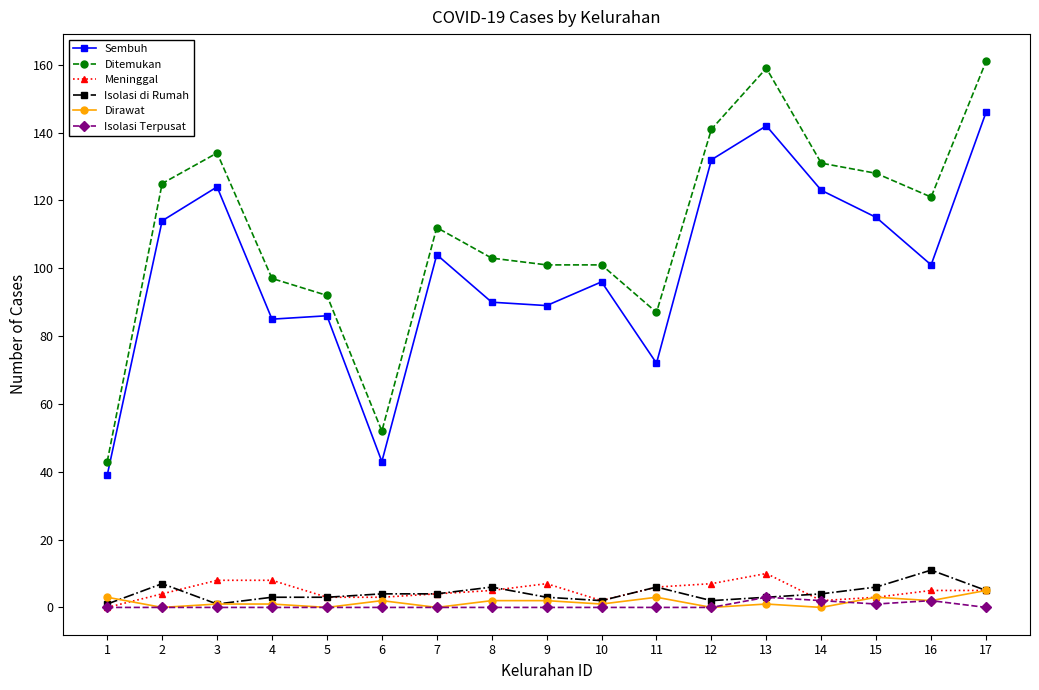

Does the chart display data point markers on the line(s)?

Yes